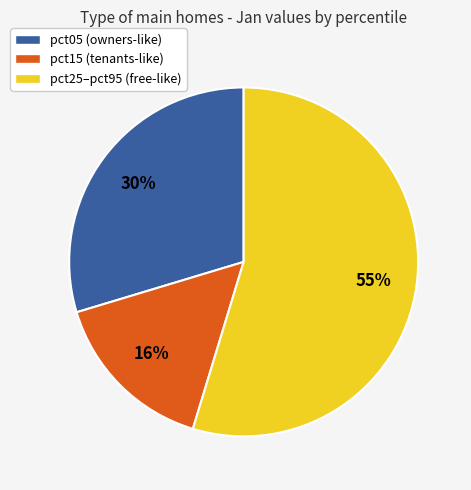

How many segments does this pie chart have?

3